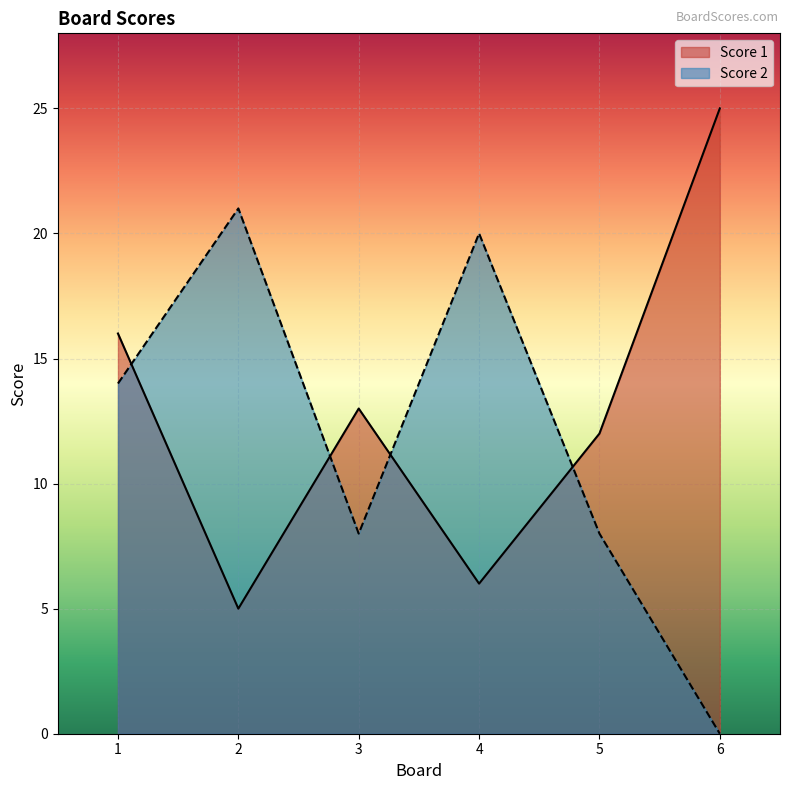

Reading left to right, what are all the values shown in this chart?

Score 1: 16	5	13	6	12	25
Score 2: 14	21	8	20	8	0